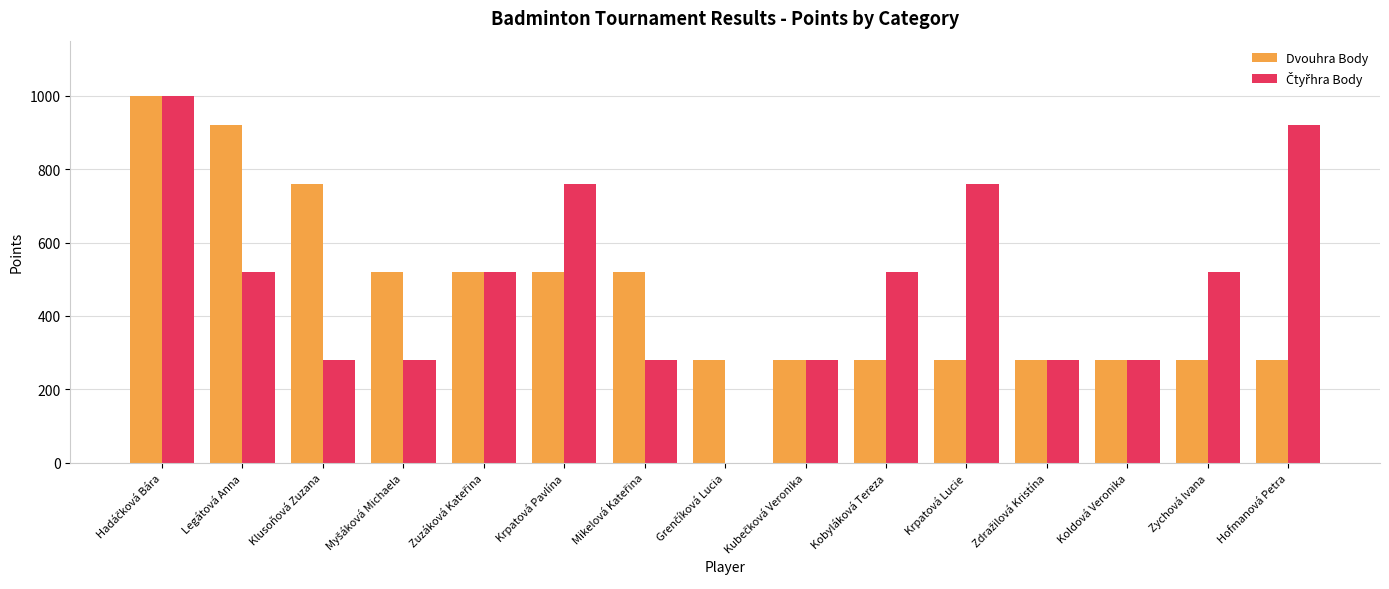

What is the maximum value shown in the chart?

1000